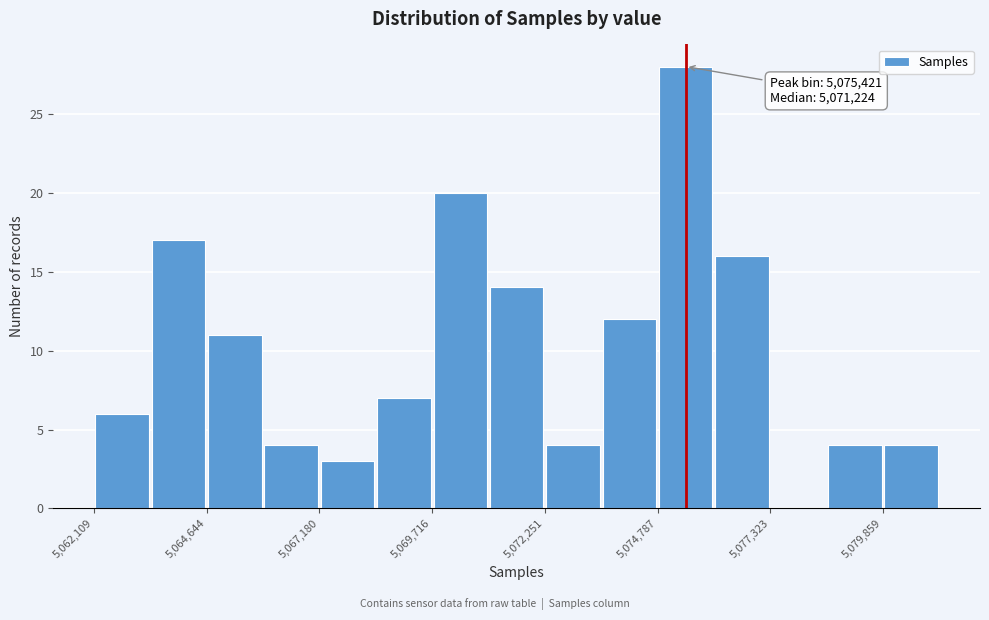

Read against the x-axis, roughly where is the centre of the tallest bar?

5075500